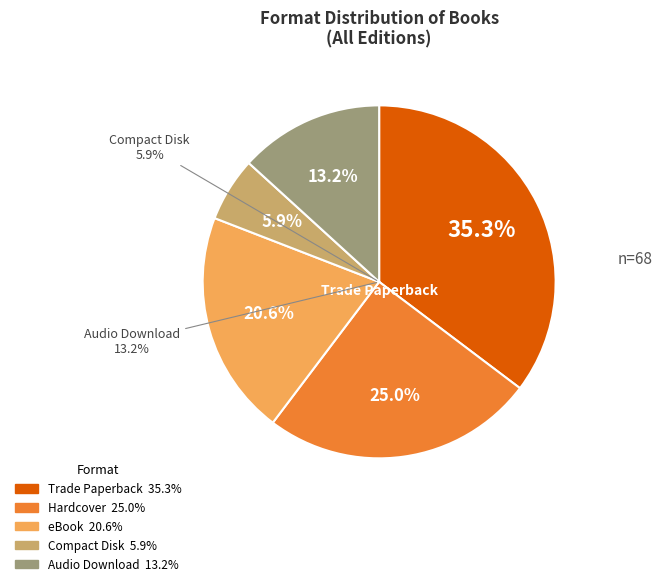

What is the smallest slice in the pie chart?

Compact Disk